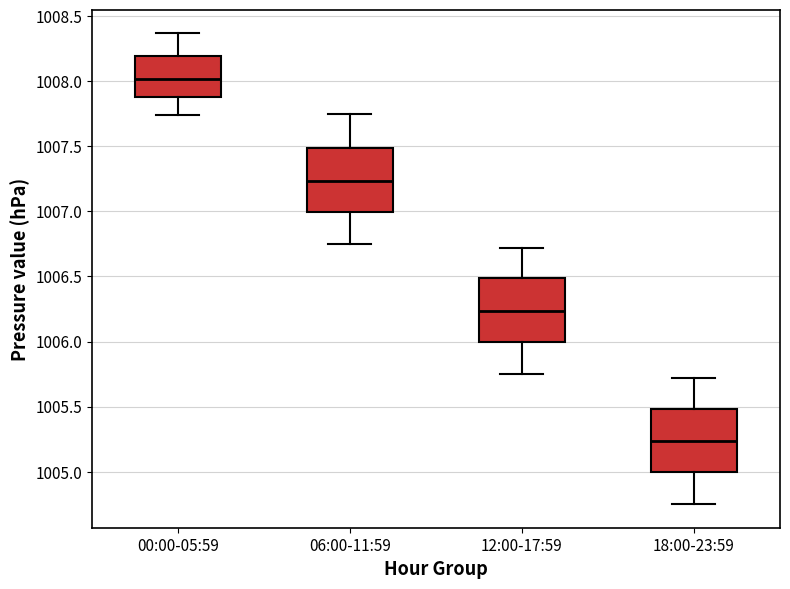

Where does the median line of the box for 00:00-05:59 sit on the y-axis? The values are not printed on the chart, so give them approximately, as read against the axis.

1008.00